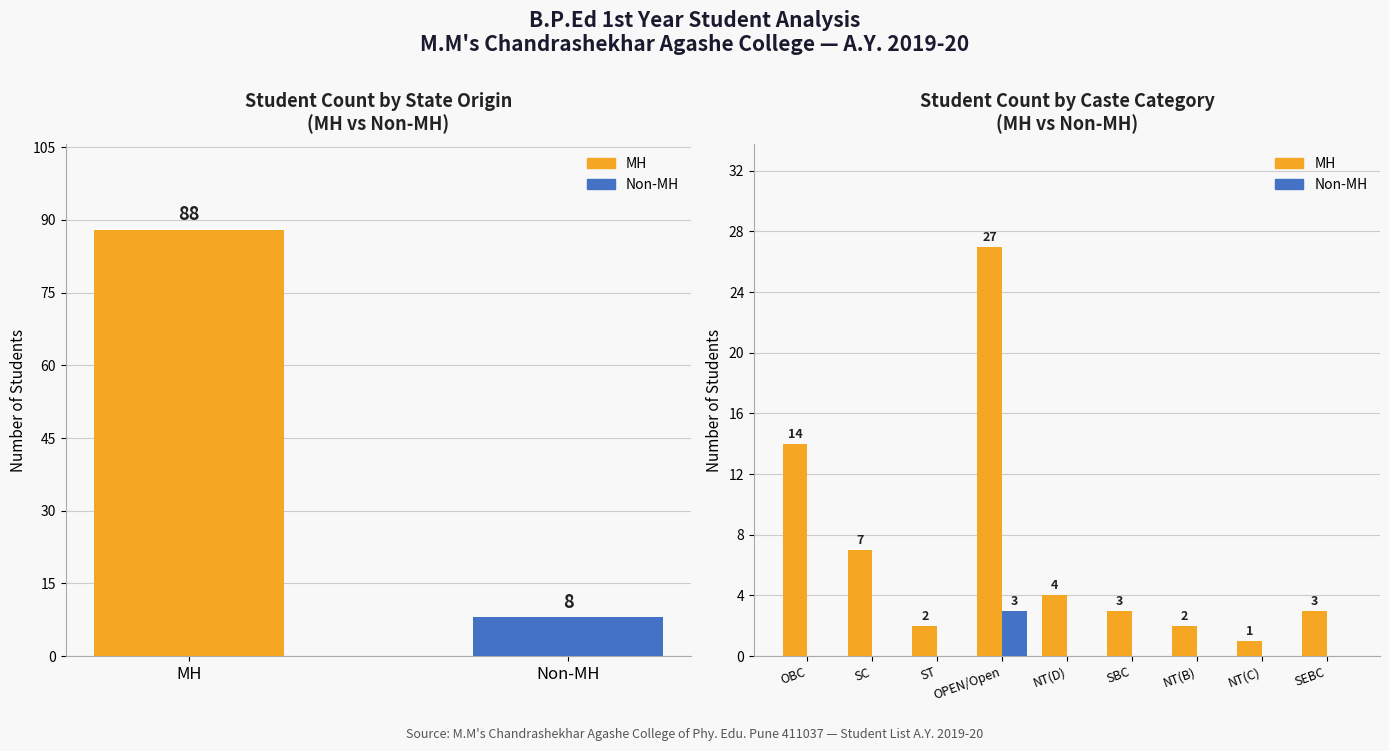

Is it true that Non-MH equals 0 at NT(C)?

True